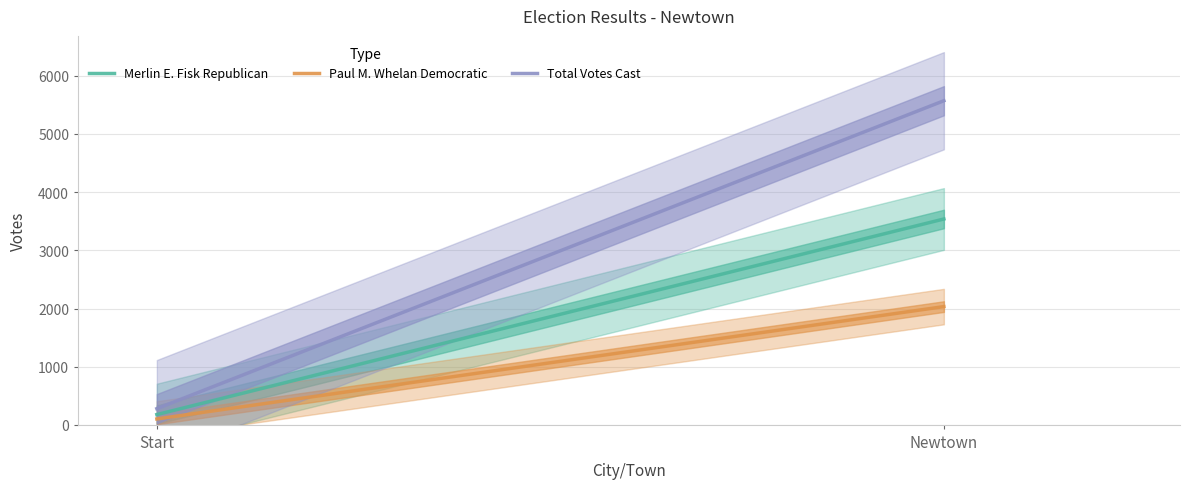

List the labels in order of Merlin E. Fisk Republican value, smallest first.

Start, Newtown